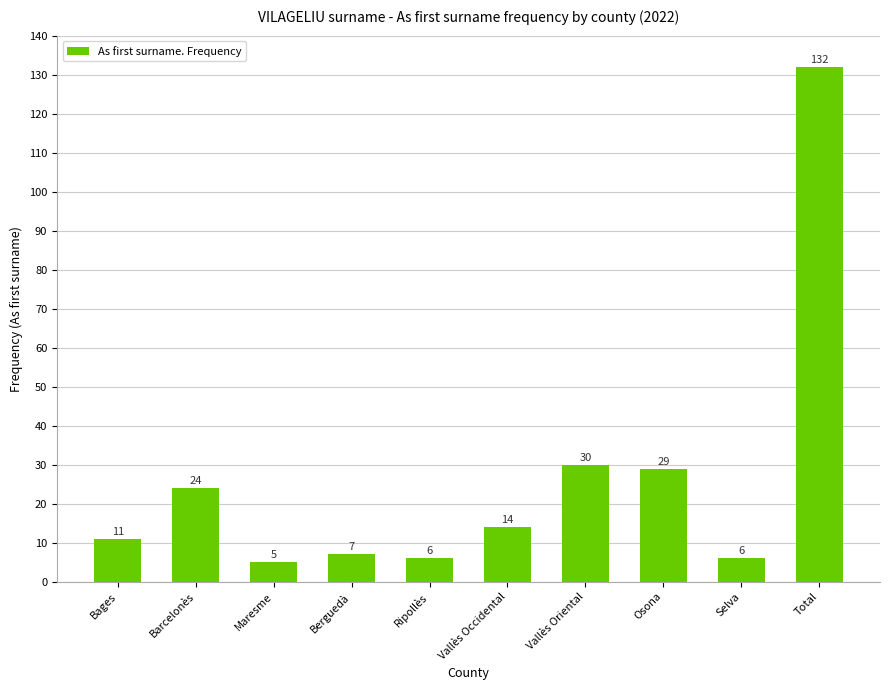

The value at Total is 77. True or false?

False